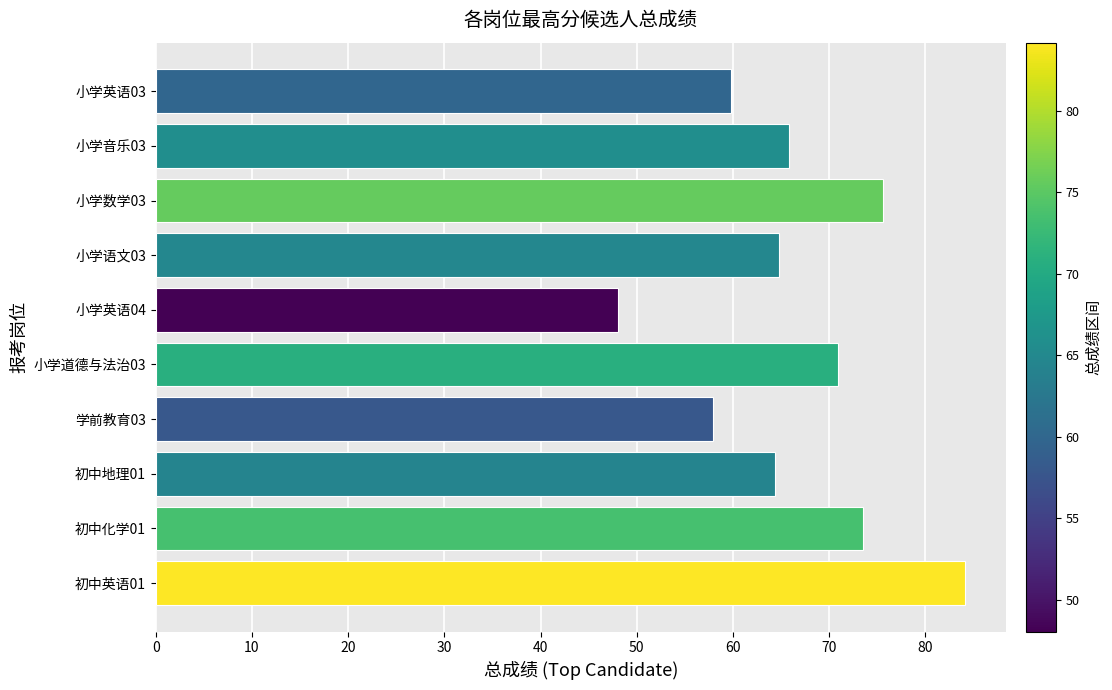

Reading bottom to top, transcribe all the data shown in this chart.

初中英语01=84.2	初中化学01=73.6	初中地理01=64.3	学前教育03=57.9	小学道德与法治03=70.9	小学英语04=48.1	小学语文03=64.8	小学数学03=75.6	小学音乐03=65.8	小学英语03=59.8